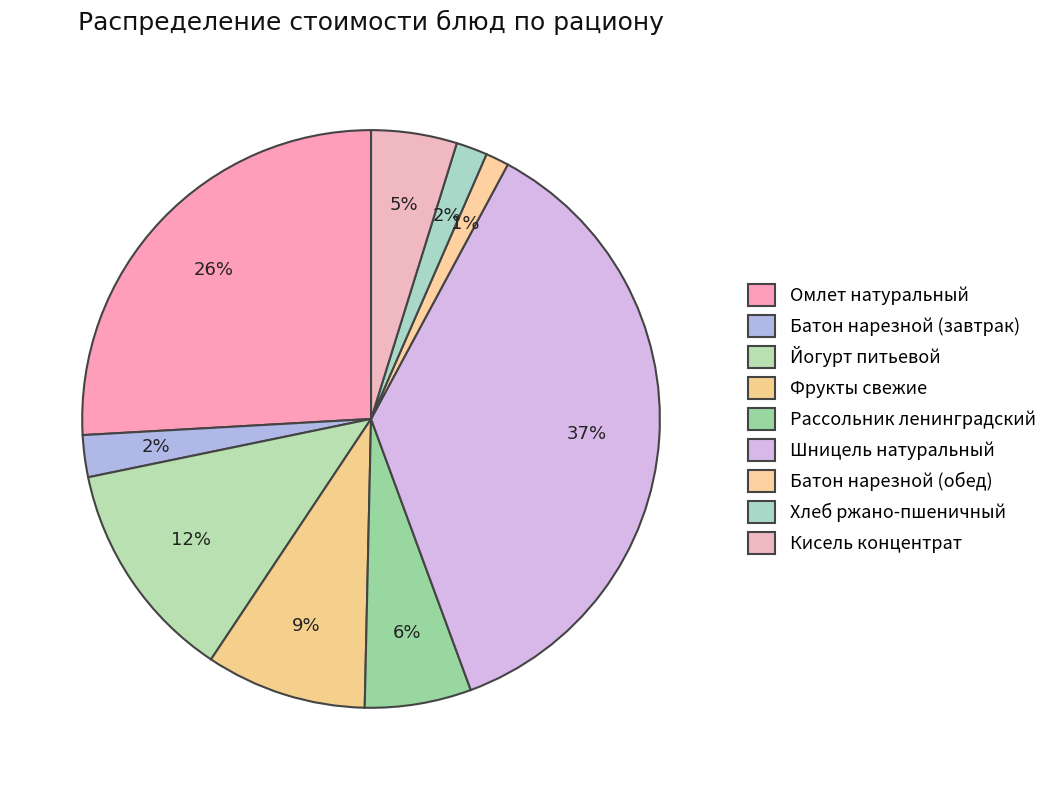

Which category has the biggest portion of the pie?

Шницель натуральный